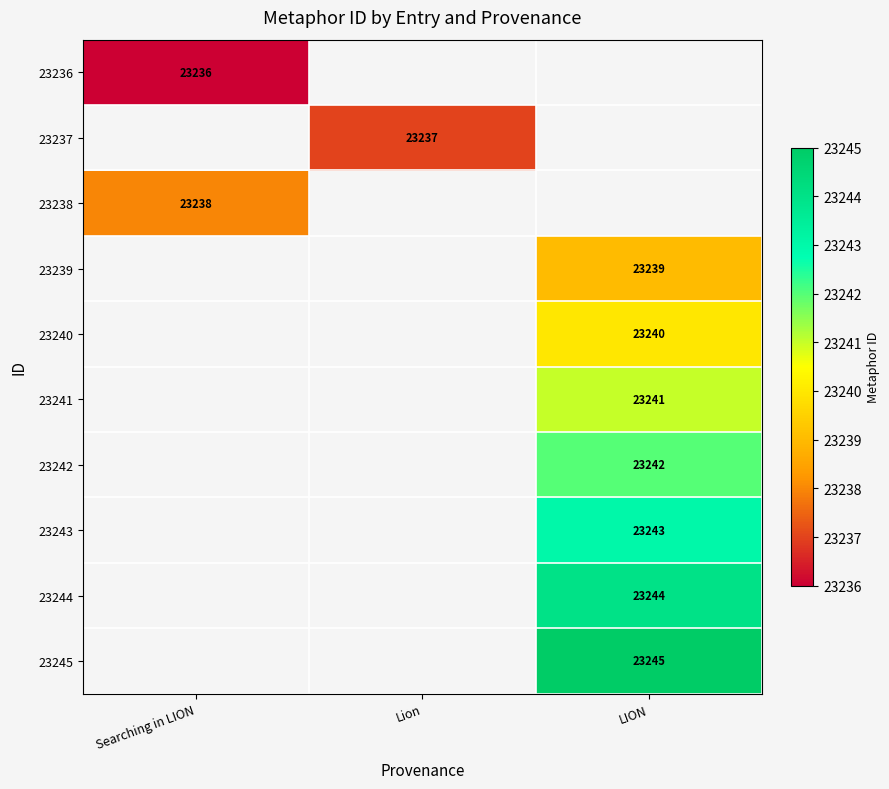

Is it true that 23240 equals 23240 at LION?

True